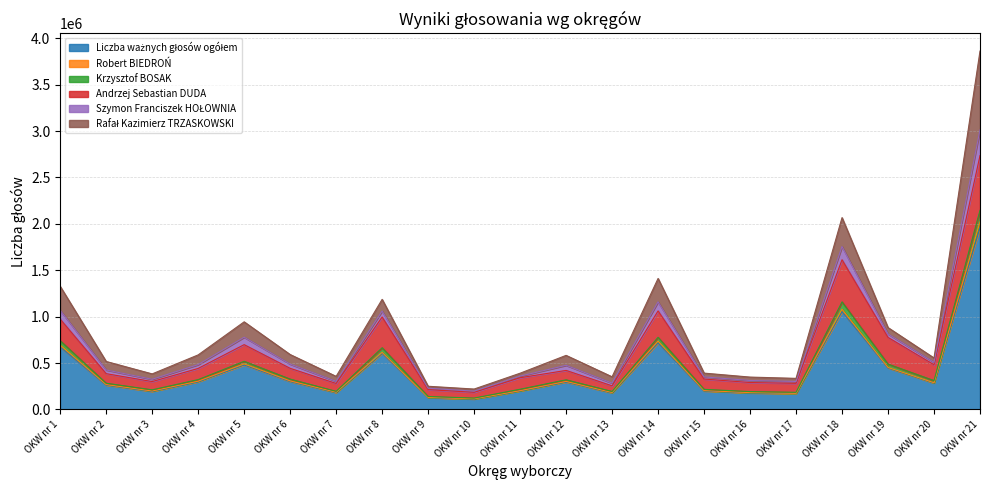

True or false: Krzysztof BOSAK has more than 0 interior local peaks.

True